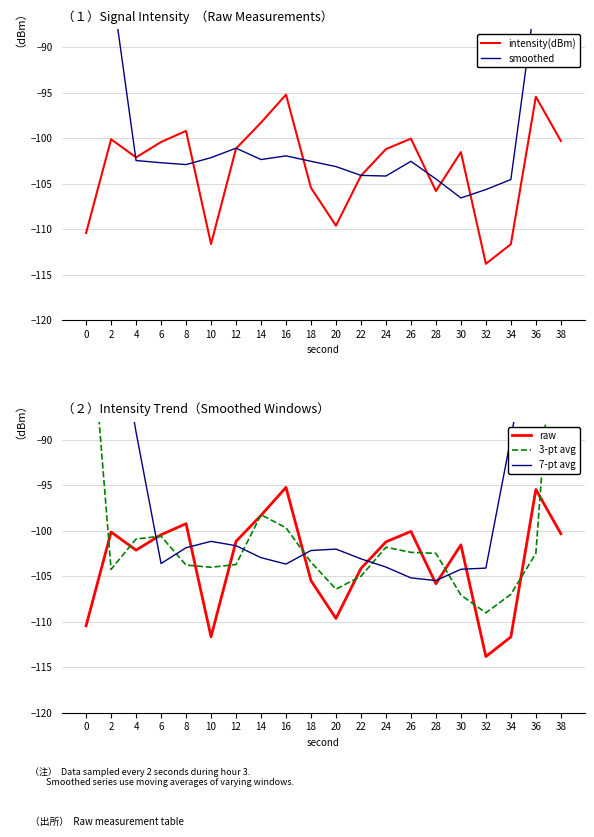

Reading left to right, list all the values displayed in this chart.

intensity(dBm): -110.4	-100.1	-102.1	-100.4	-99.2	-111.6	-101.2	-98.3	-95.2	-105.5	-109.6	-104.1	-101.2	-100.1	-105.8	-101.5	-113.8	-111.7	-95.4	-100.3
smoothed: -62.5	-82.6	-102.5	-102.7	-102.9	-102.1	-101.1	-102.4	-102.0	-102.5	-103.1	-104.1	-104.2	-102.5	-104.5	-106.6	-105.7	-104.6	-84.2	-61.5
raw: -110.4	-100.1	-102.1	-100.4	-99.2	-111.6	-101.2	-98.3	-95.2	-105.5	-109.6	-104.1	-101.2	-100.1	-105.8	-101.5	-113.8	-111.7	-95.4	-100.3
3-pt avg: -70.2	-104.2	-100.9	-100.6	-103.8	-104.0	-103.7	-98.2	-99.7	-103.4	-106.4	-105.0	-101.8	-102.4	-102.5	-107.1	-109.0	-107.0	-102.5	-65.3
7-pt avg: -59.0	-73.2	-89.1	-103.6	-101.9	-101.2	-101.6	-102.9	-103.6	-102.2	-102.0	-103.1	-104.0	-105.2	-105.5	-104.2	-104.1	-89.8	-74.7	-60.2